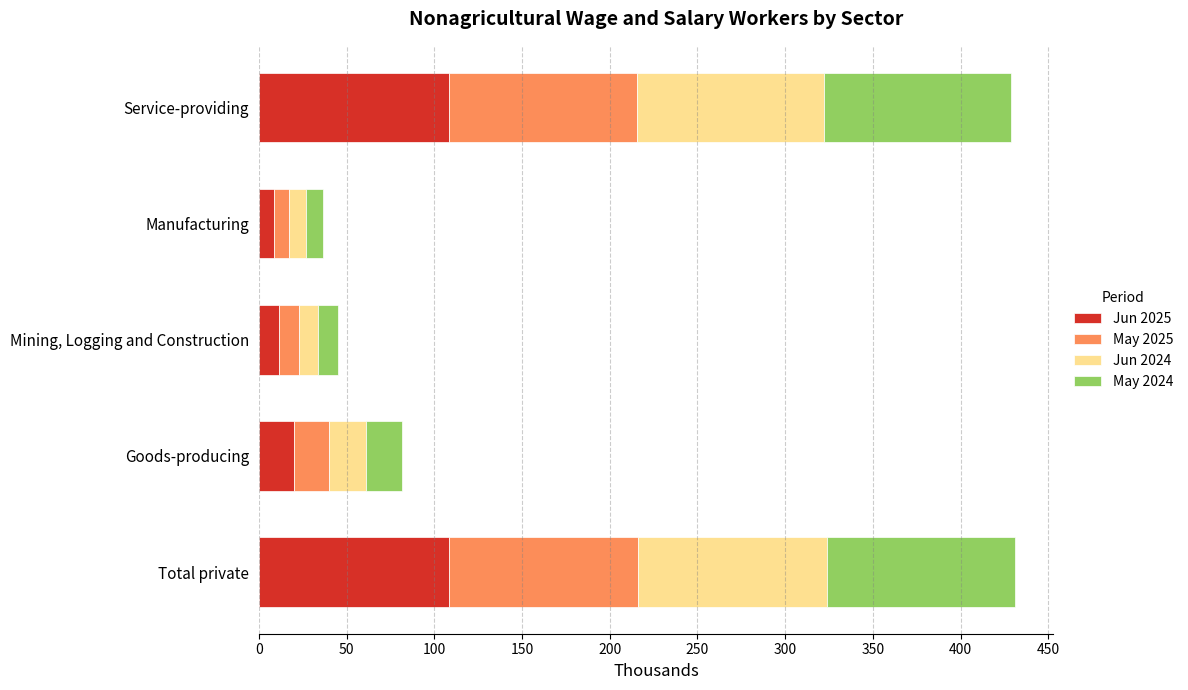

What is the total value across all series at Mining, Logging and Construction?

45.1